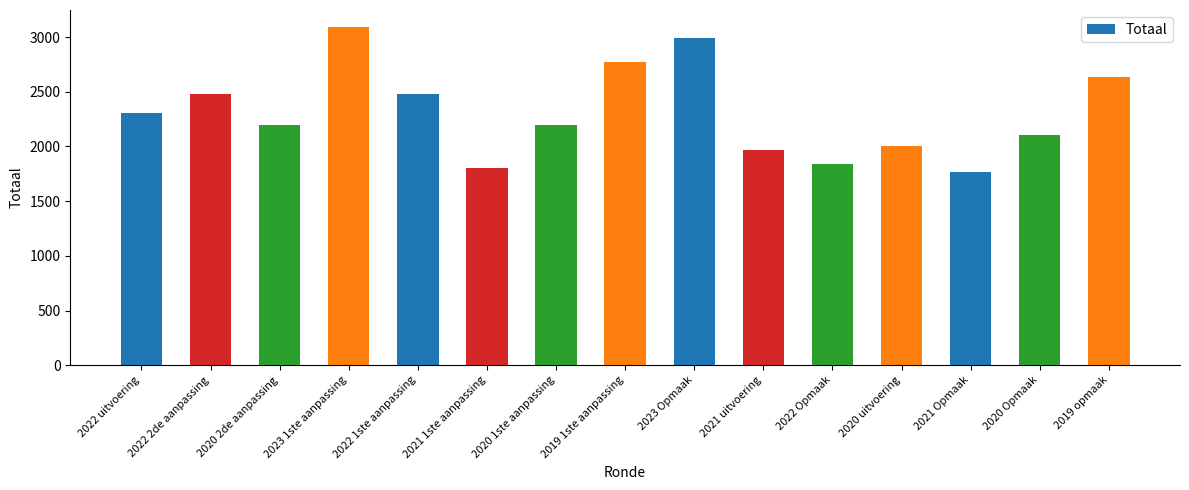

Is it true that the value at 2021 Opmaak is 1766?

True